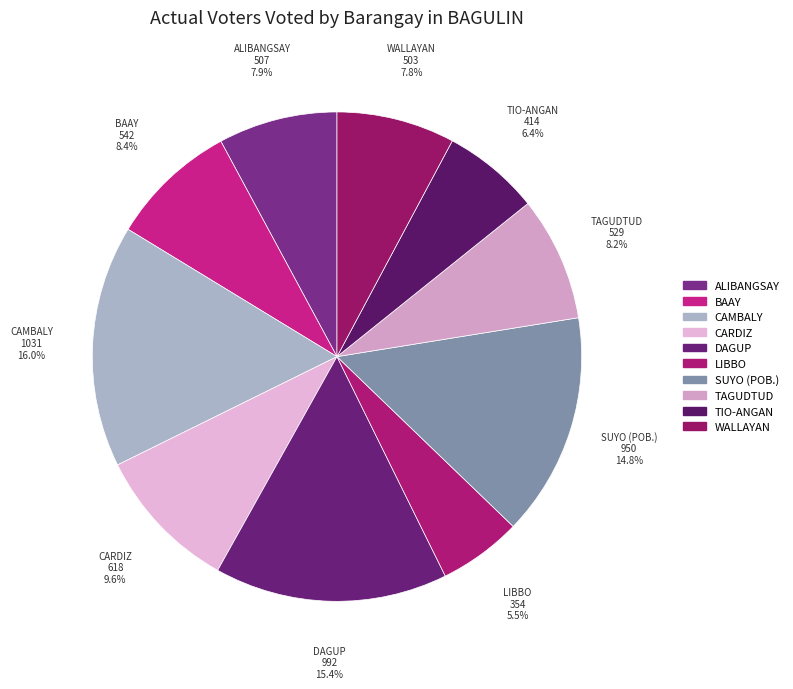

What percentage is NOT represented by WALLAYAN?

92.2%